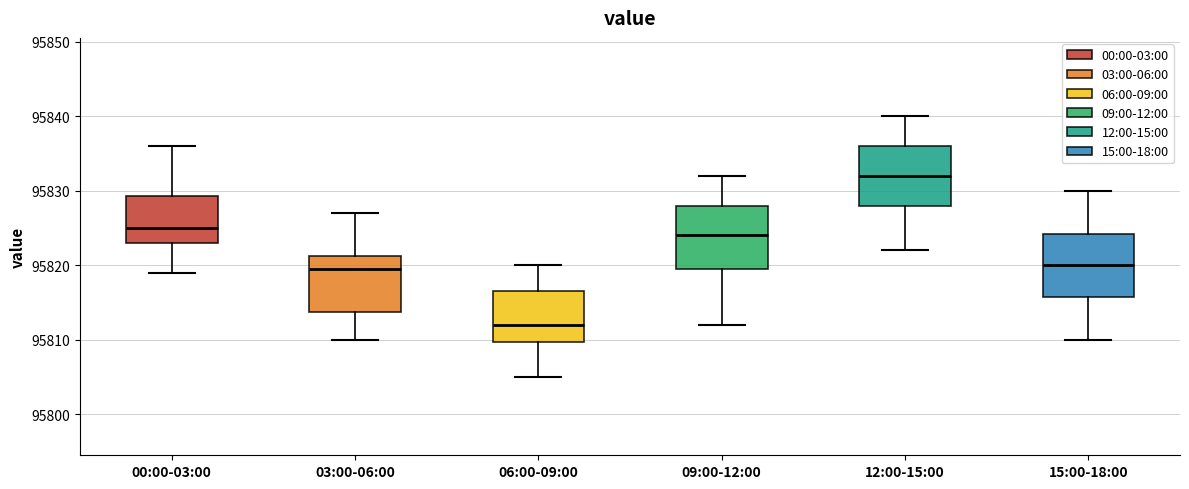

Which box's median line is the lowest?

06:00-09:00